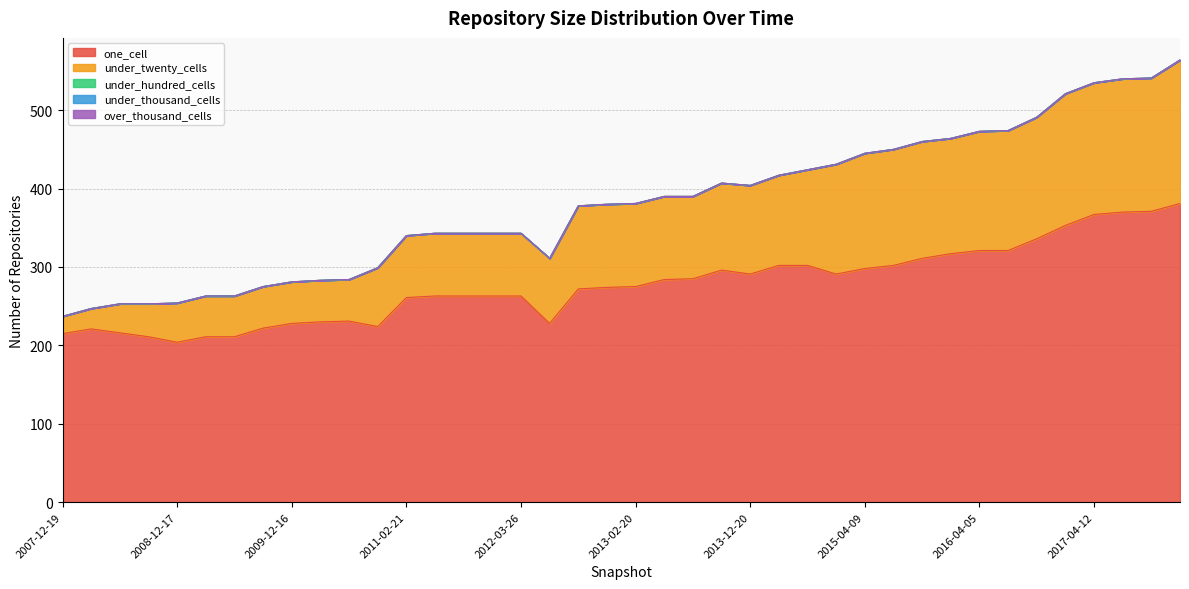

Rank the categories by under_hundred_cells value from lowest to highest.

2007-12-19, 2008-04-01, 2008-06-27, 2008-10-10, 2008-12-17, 2009-04-06, 2009-06-17, 2009-09-25, 2009-12-16, 2010-04-01, 2010-07-26, 2010-11-17, 2011-02-21, 2011-06-10, 2011-09-05, 2012-01-18, 2012-03-26, 2012-07-13, 2012-10-31, 2012-12-11, 2013-02-20, 2013-05-21, 2013-07-09, 2013-09-10, 2013-12-20, 2014-03-28, 2014-09-08, 2015-01-19, 2015-04-09, 2015-07-03, 2015-10-01, 2016-01-04, 2016-04-05, 2016-07-04, 2016-10-07, 2016-12-27, 2017-04-12, 2017-07-24, 2017-10-12, 2017-12-22